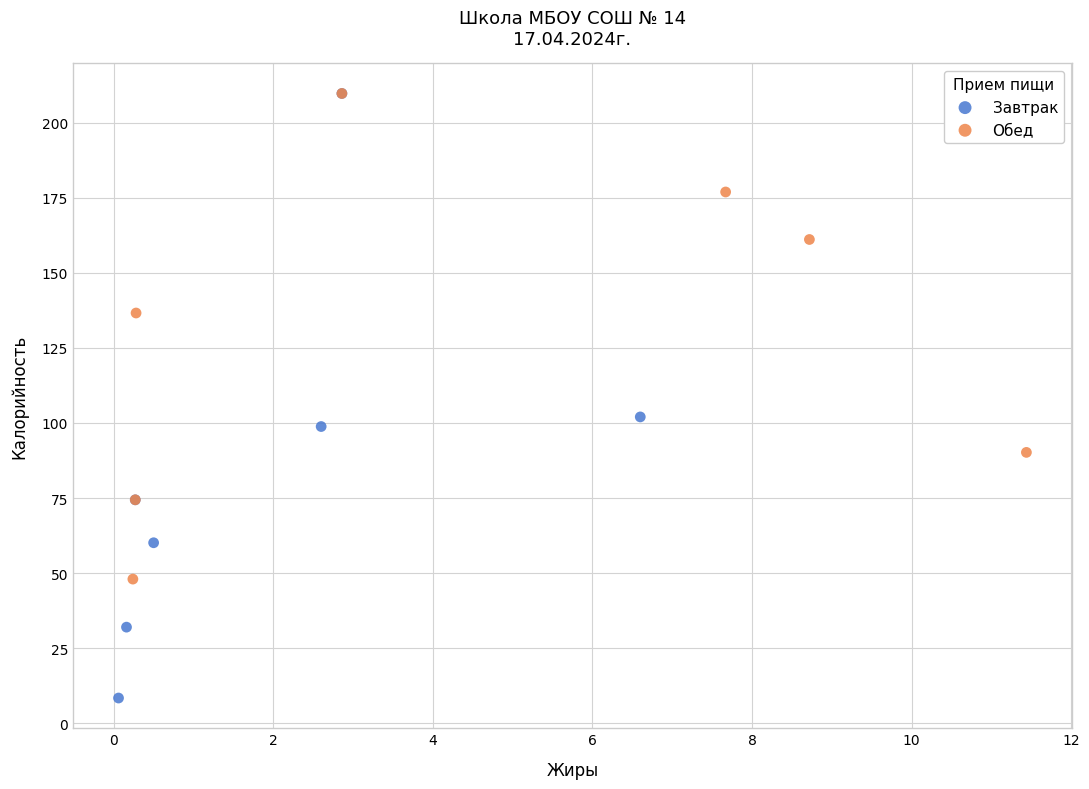

Which series contains the lowest Y value?

Завтрак